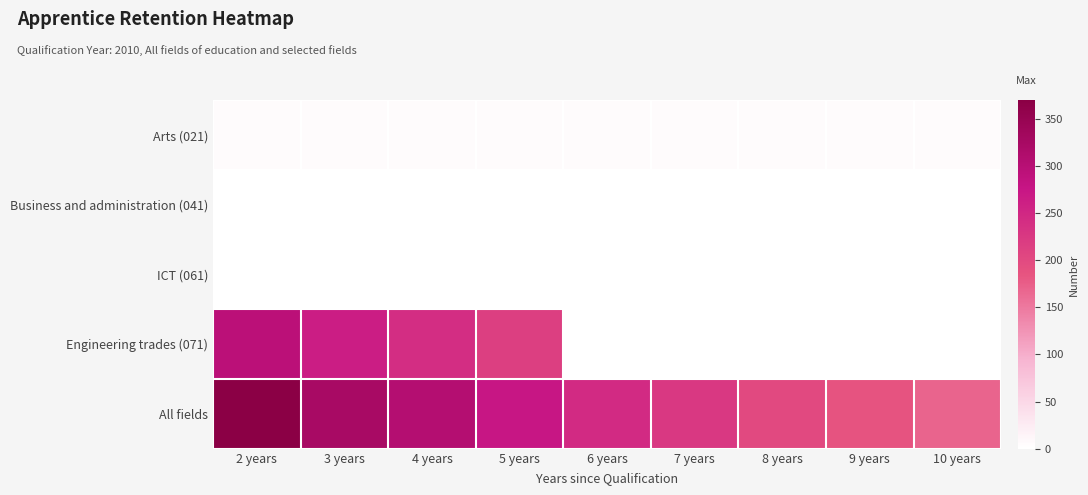

Reading left to right, extract all data points from this chart.

Arts (021): 2 years=5	3 years=5	4 years=5	5 years=5	6 years=5	7 years=5	8 years=5	9 years=5	10 years=5
Business and administration (041): 2 years=0	3 years=0	4 years=0	5 years=0	6 years=0	7 years=0	8 years=0	9 years=0	10 years=0
ICT (061): 2 years=0	3 years=0	4 years=0	5 years=0	6 years=0	7 years=0	8 years=0	9 years=0	10 years=0
Engineering trades (071): 2 years=295	3 years=265	4 years=240	5 years=215	6 years=0	7 years=0	8 years=0	9 years=0	10 years=0
All fields: 2 years=370	3 years=325	4 years=305	5 years=275	6 years=245	7 years=225	8 years=200	9 years=185	10 years=170